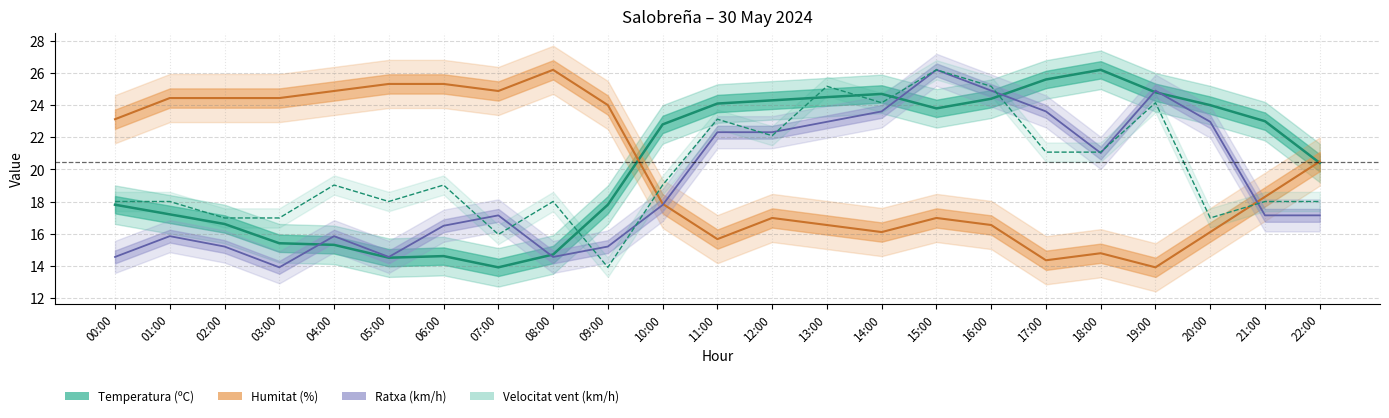

What position from the left is 05:00?

6